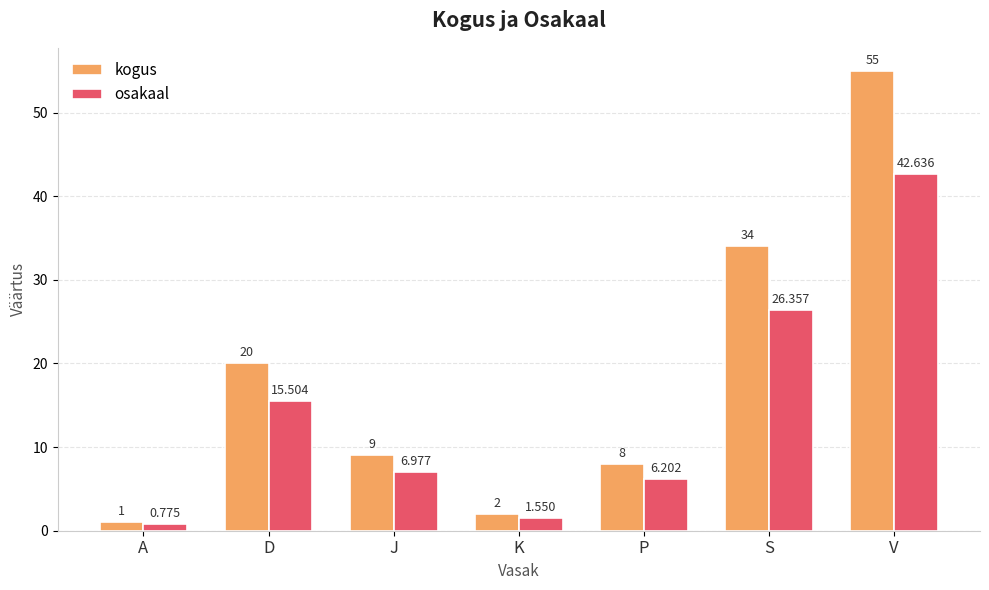

True or false: kogus has a value of 35.0 at D.

False